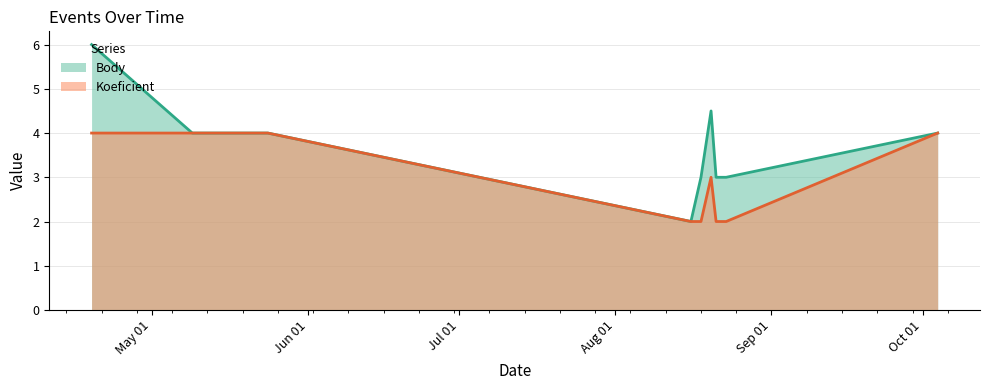

True or false: Body and Koeficient cross at least once.

False